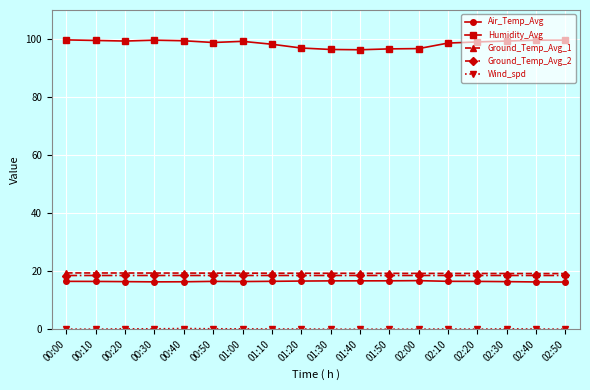

Is it true that Ground_Temp_Avg_1 equals 5.2 at 00:00?

False